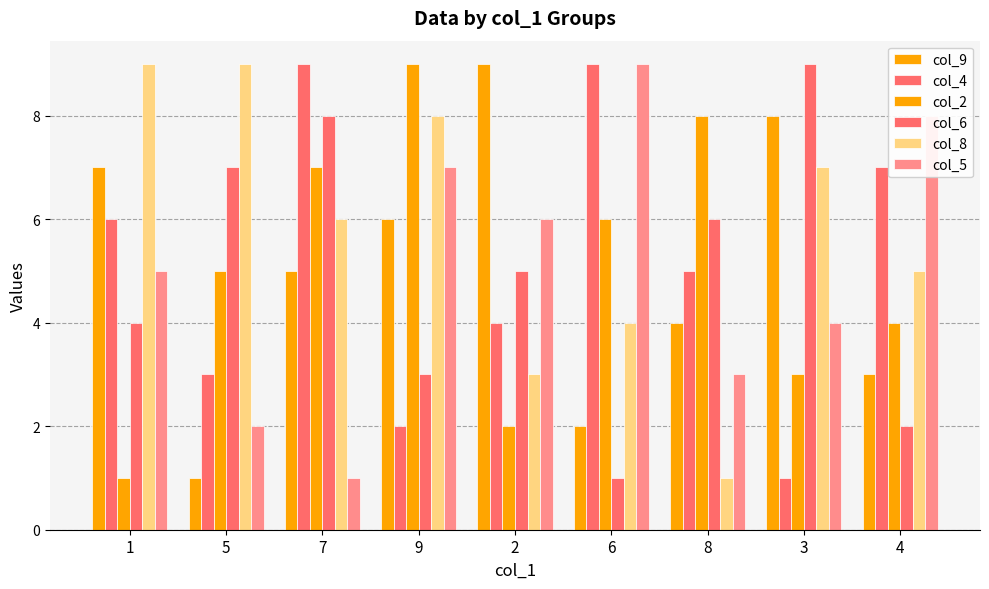

How many col_9 values are between 3 and 7?

5